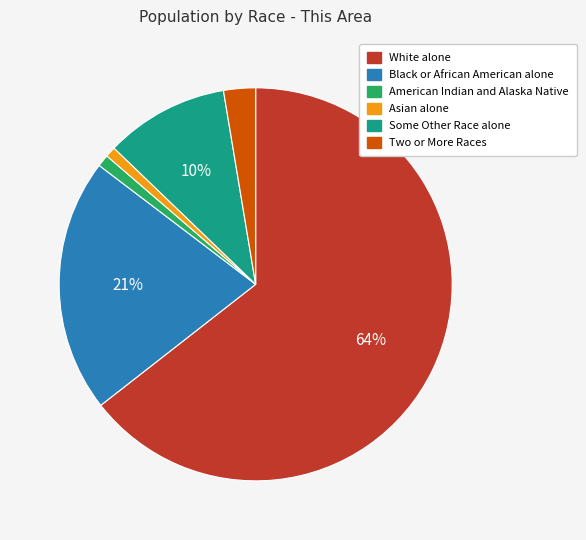

Is there a majority slice in this chart?

Yes